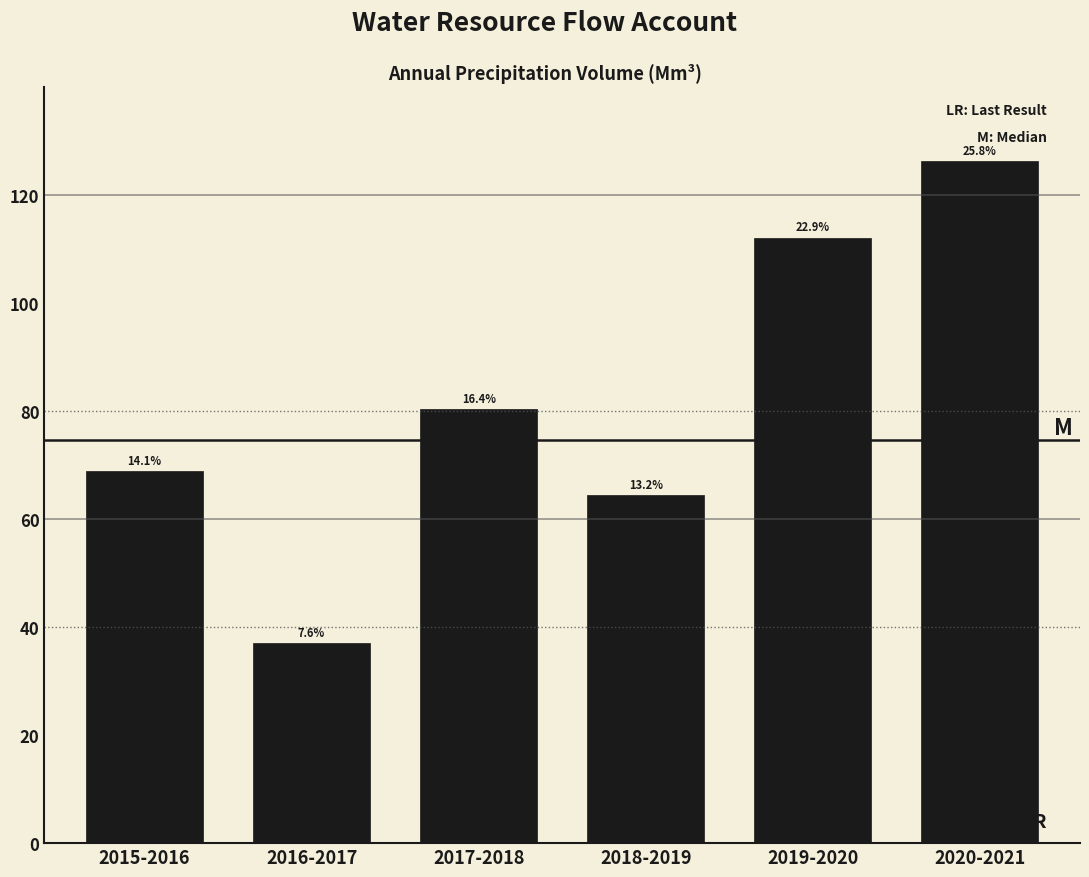

Are the bars horizontal?

No